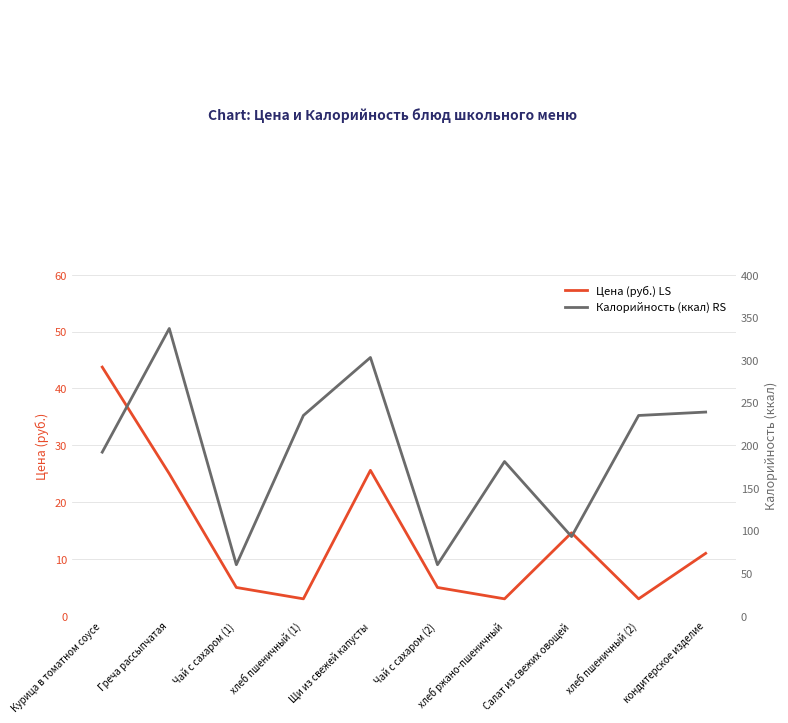

At which label does Цена (руб.) LS first exceed 11?

Курица в томатном соусе